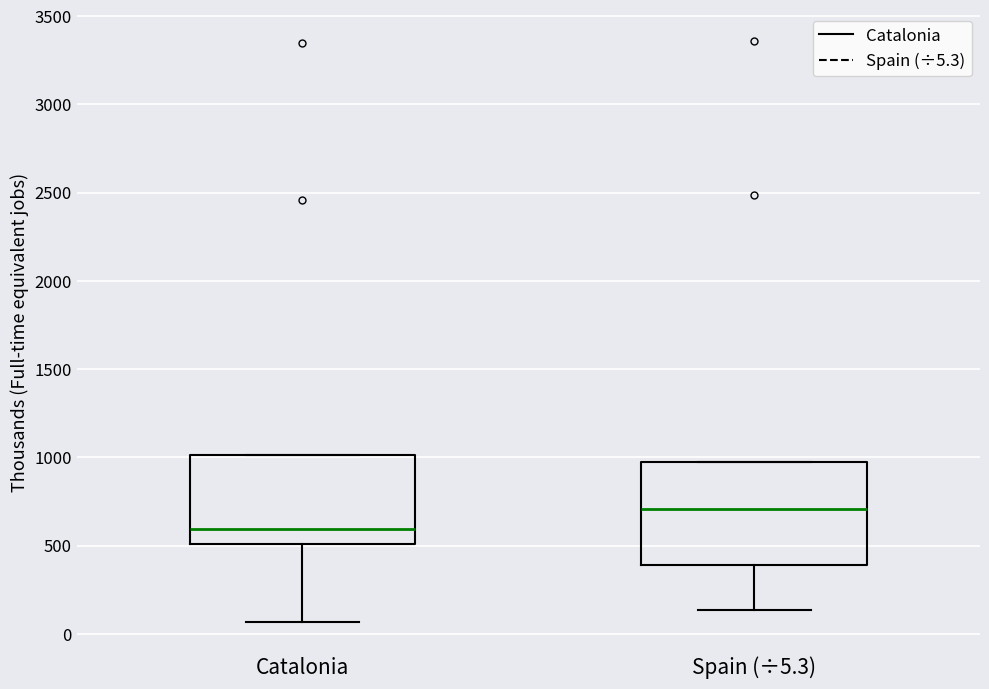

Reading left to right, transcribe this box plot: for each box, give where its median line is, the range the box spans, and where its two whiskers end, as read against the y-axis. The values are not printed on the chart, so give them approximately, as read against the axis.

Catalonia: median 600, box 500 to 1000, whiskers 50 to 1000
Spain (÷5.3): median 700, box 400 to 950, whiskers 150 to 950